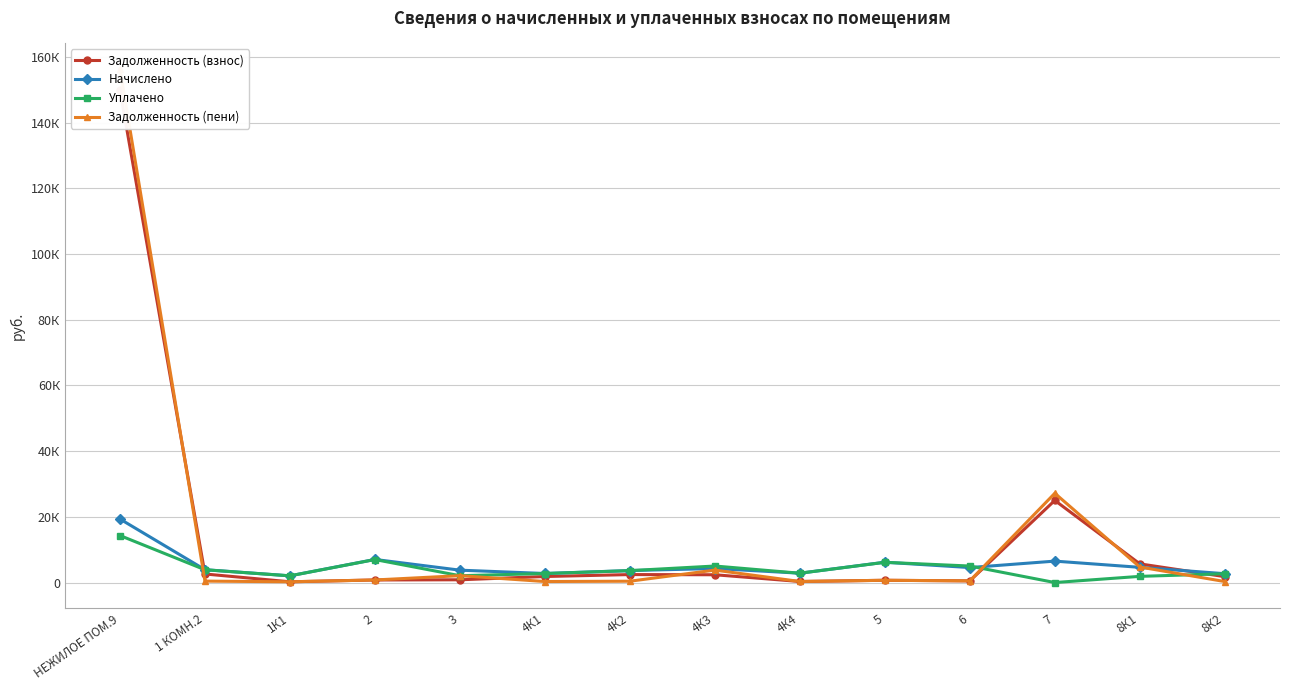

What is the total value across all series at 8К1?

16922.2